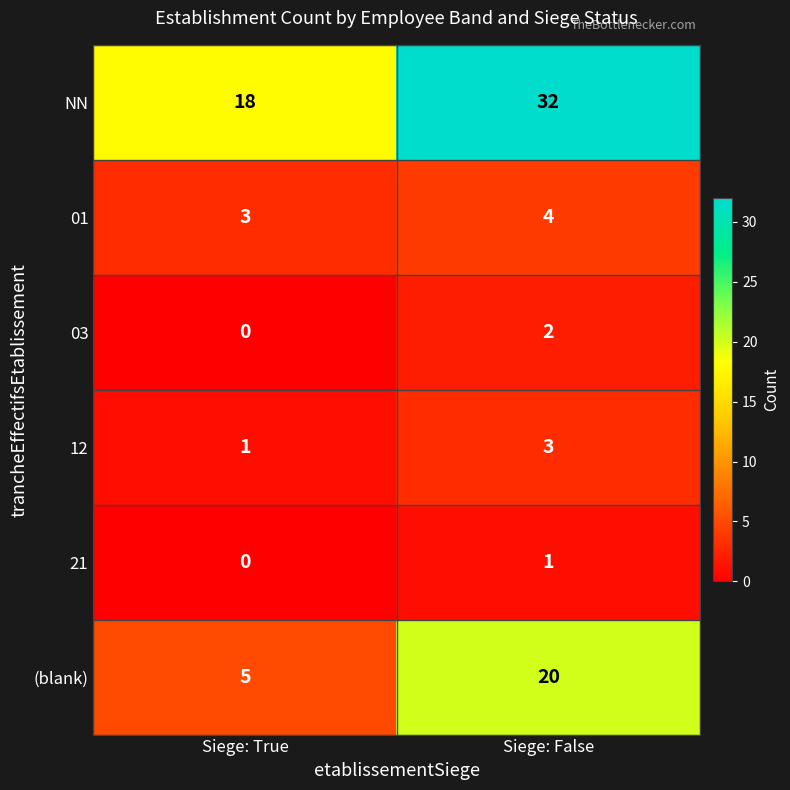

Reading left to right, what are all the values shown in this chart?

NN: 18	32
01: 3	4
03: 0	2
12: 1	3
21: 0	1
(blank): 5	20